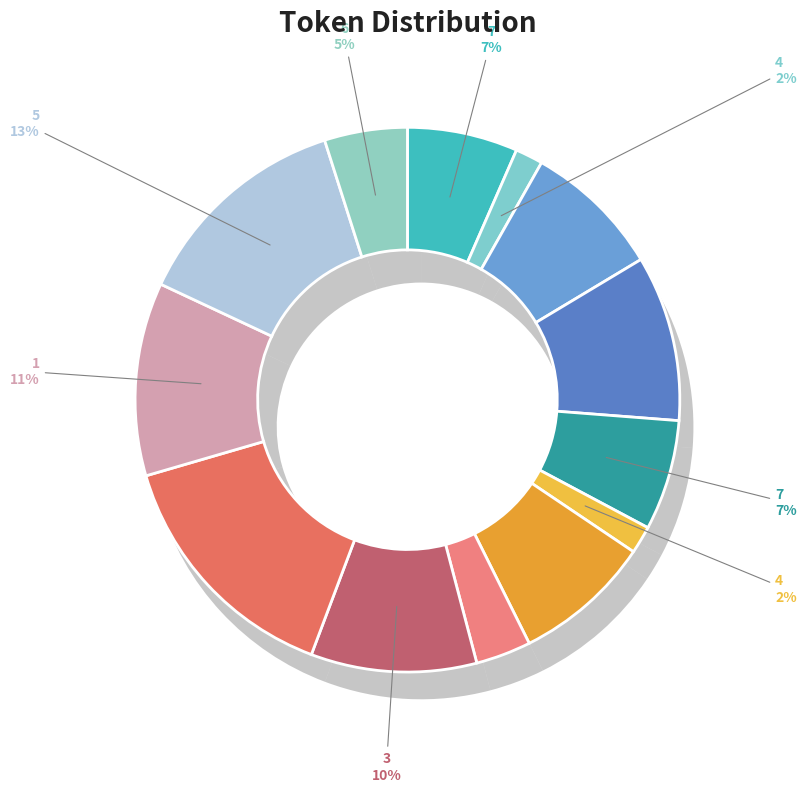

Count the number of slices in the pie.

13